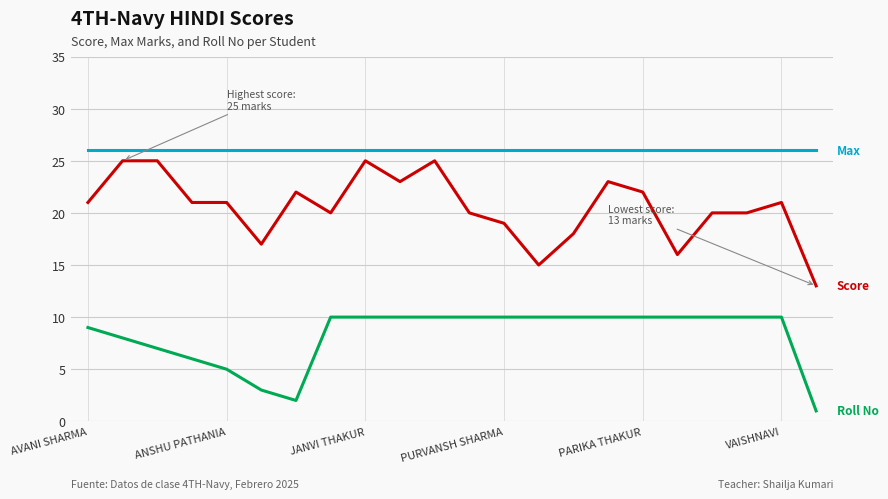

What is the greatest value displayed?

26